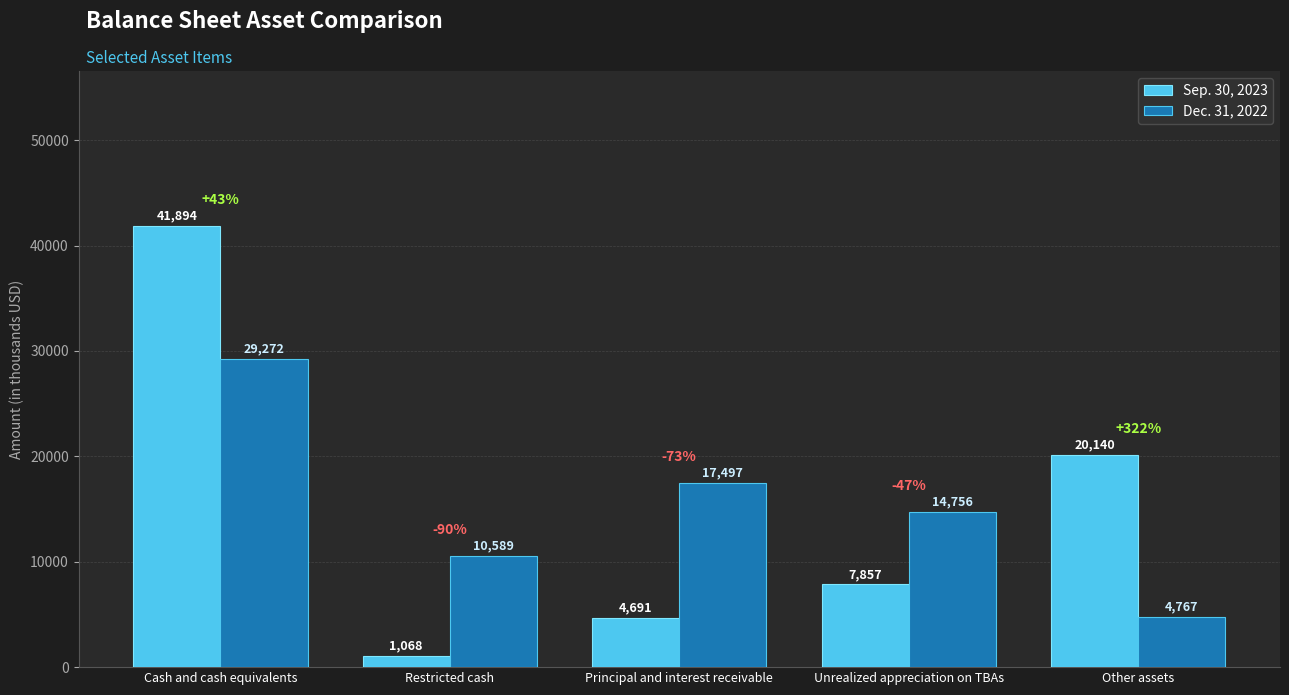

What are all the series names shown in the legend?

Sep. 30, 2023, Dec. 31, 2022